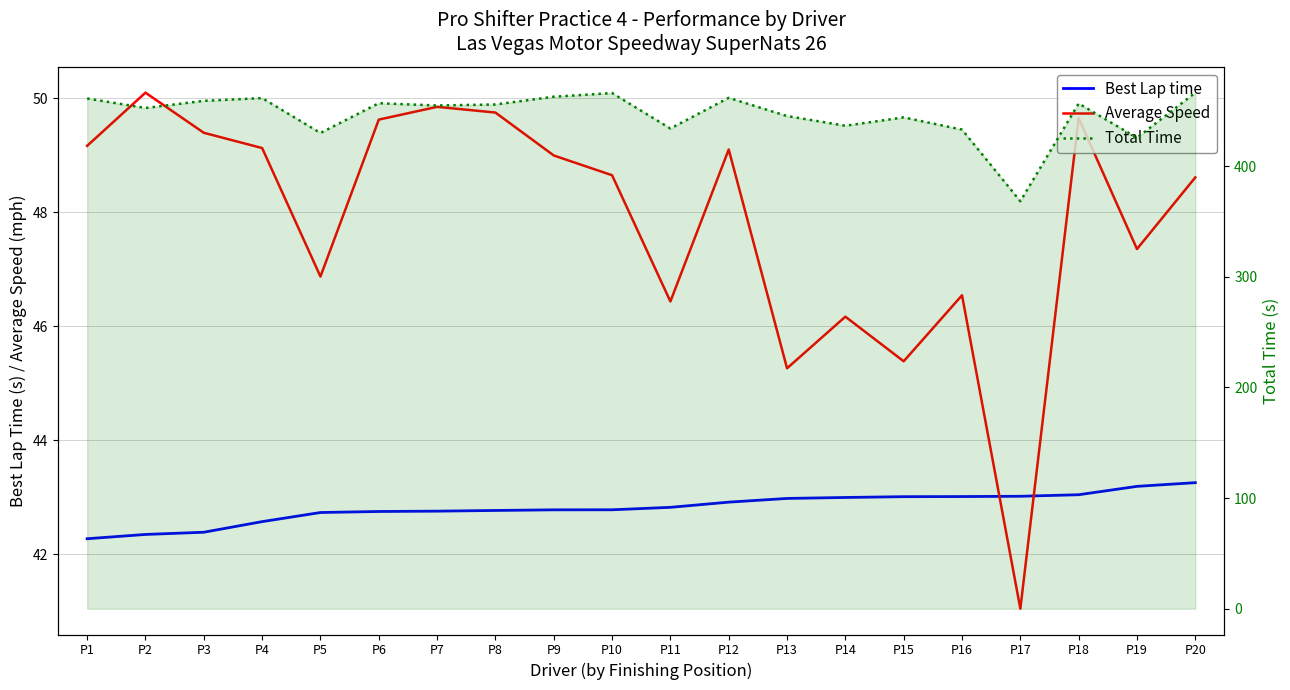

Does the chart display data point markers on the line(s)?

No